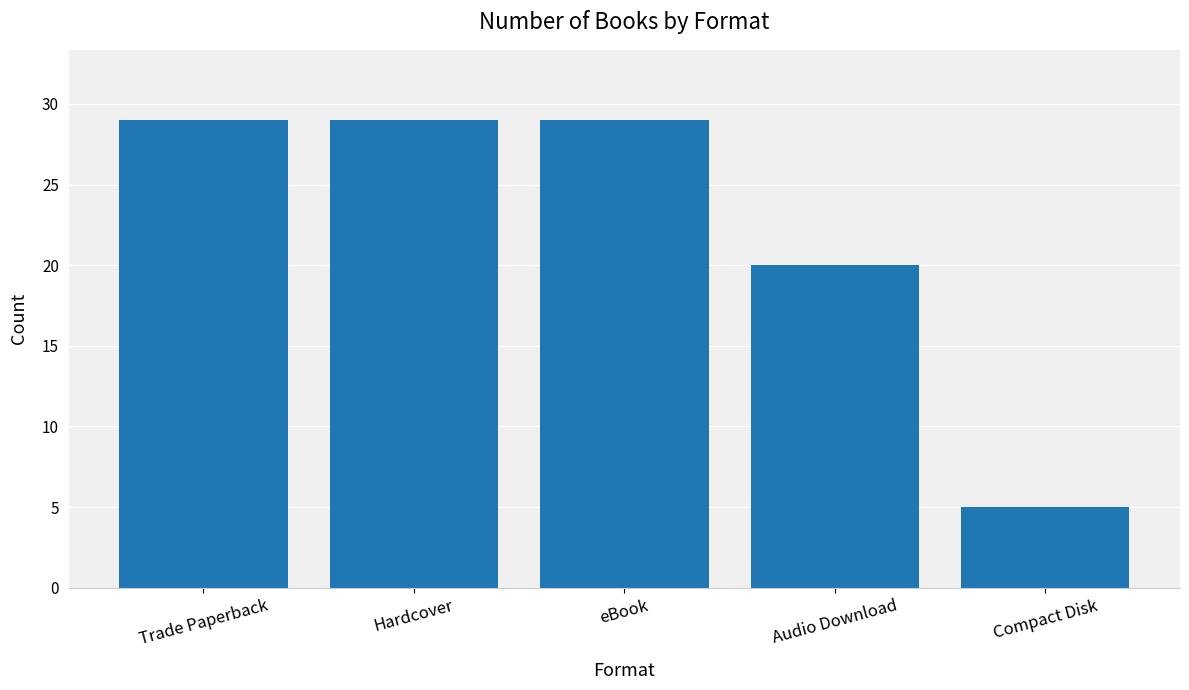

What is the sum of all values?

112